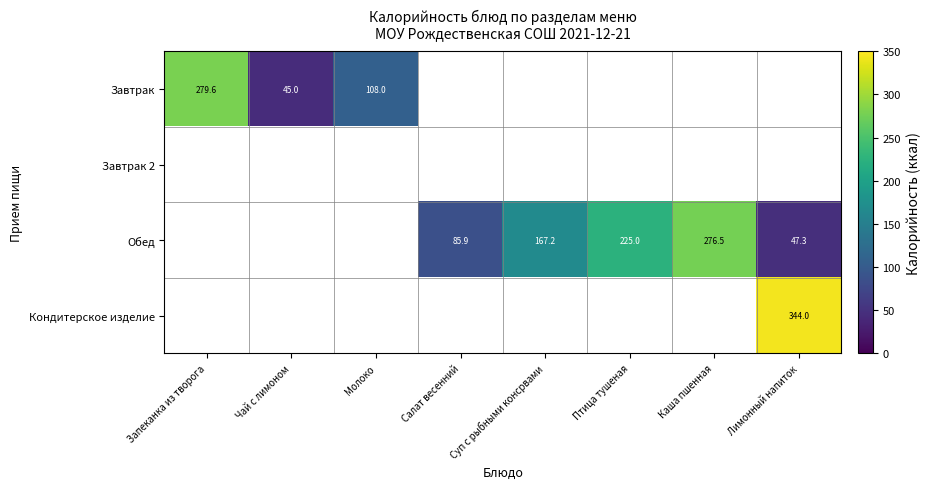

Is it true that Кондитерское изделие equals 455.4 at Лимонный напиток?

False